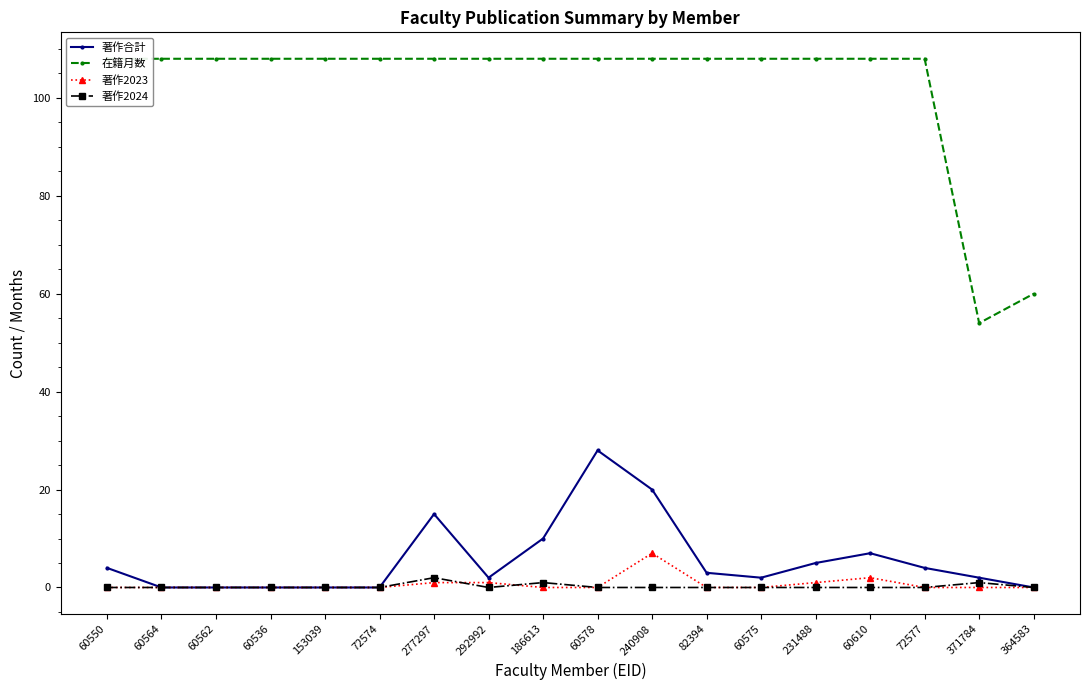

Rank the series by their maximum value, from lowest to highest.

著作2024, 著作2023, 著作合計, 在籍月数